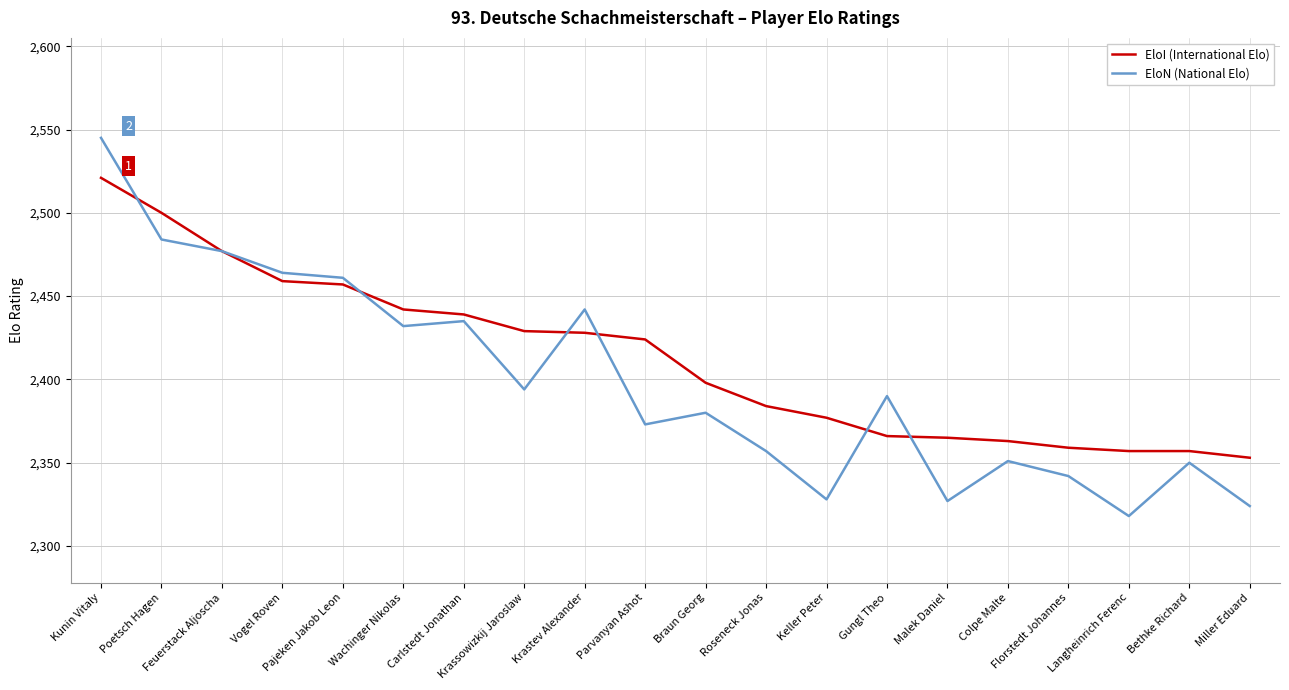

What is the difference between the maximum and second lowest values in the EloI (International Elo) series?

164